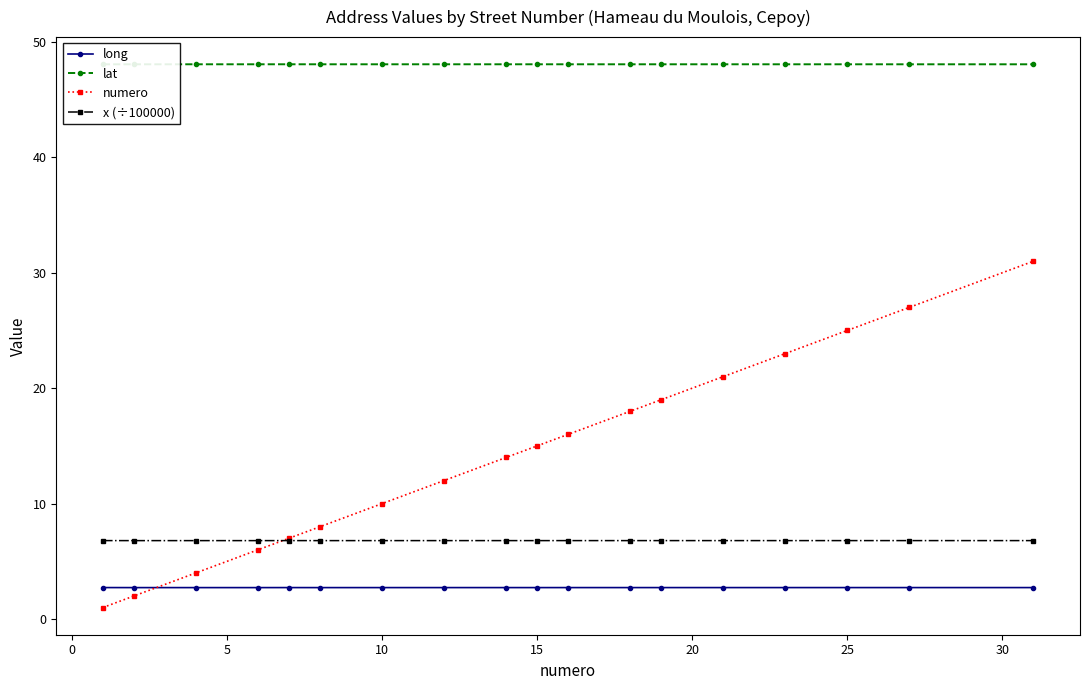

Which series has the widest spread of values?

numero